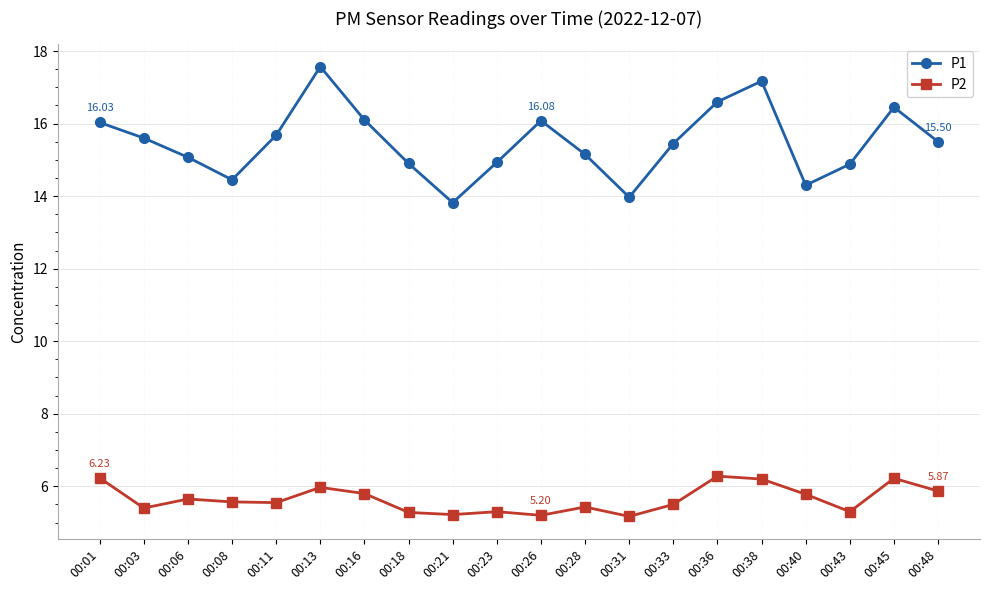

In P2, how many points are lower than both neighbors (excluding endpoints)?

6